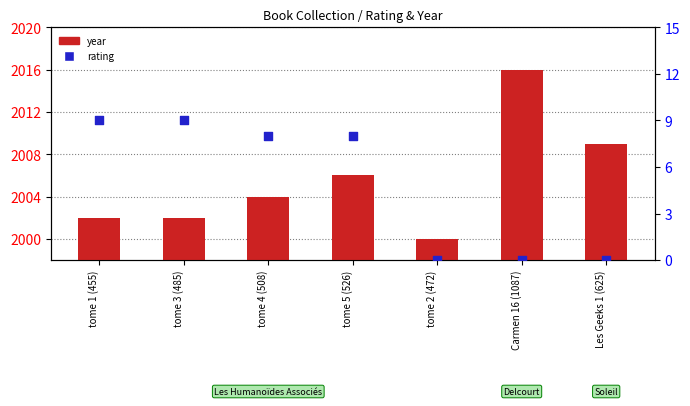

What are all the series names shown in the legend?

year, rating